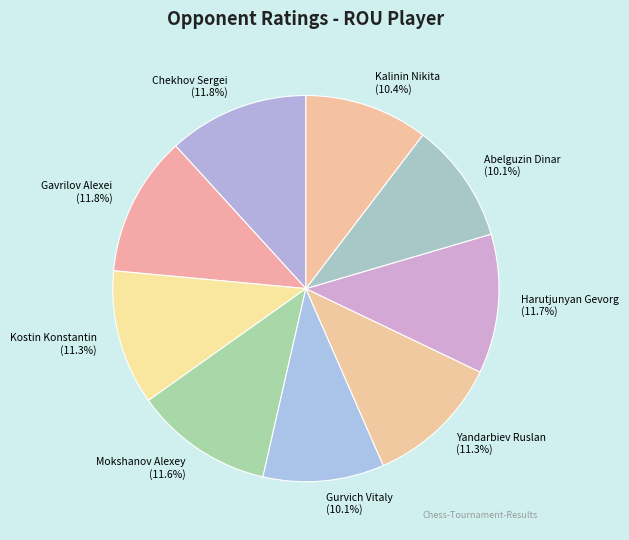

To the nearest percent, what is the average slice percentage?

11%